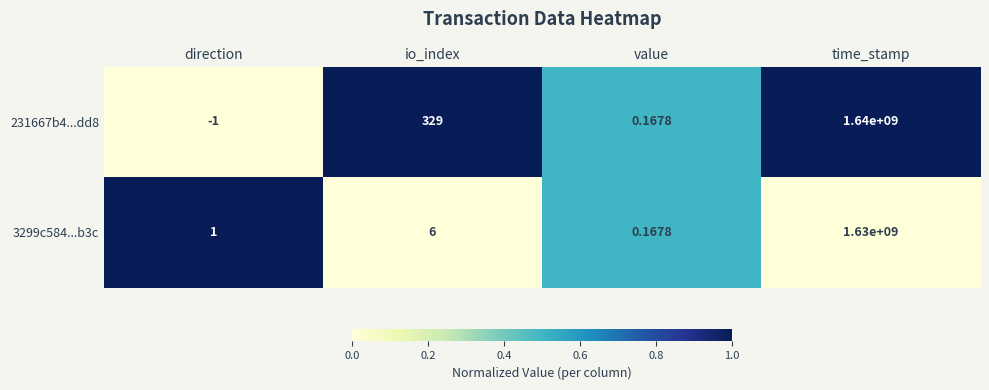

Which category has the highest value in the 3299c584...b3c series?

time_stamp